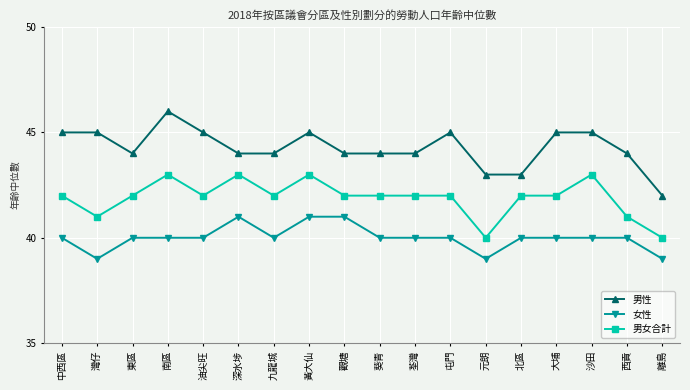

Reading left to right, list all the values displayed in this chart.

男性: 中西區=45	灣仔=45	東區=44	南區=46	油尖旺=45	深水埗=44	九龍城=44	黃大仙=45	觀塘=44	葵青=44	荃灣=44	屯門=45	元朗=43	北區=43	大埔=45	沙田=45	西貢=44	離島=42
女性: 中西區=40	灣仔=39	東區=40	南區=40	油尖旺=40	深水埗=41	九龍城=40	黃大仙=41	觀塘=41	葵青=40	荃灣=40	屯門=40	元朗=39	北區=40	大埔=40	沙田=40	西貢=40	離島=39
男女合計: 中西區=42	灣仔=41	東區=42	南區=43	油尖旺=42	深水埗=43	九龍城=42	黃大仙=43	觀塘=42	葵青=42	荃灣=42	屯門=42	元朗=40	北區=42	大埔=42	沙田=43	西貢=41	離島=40